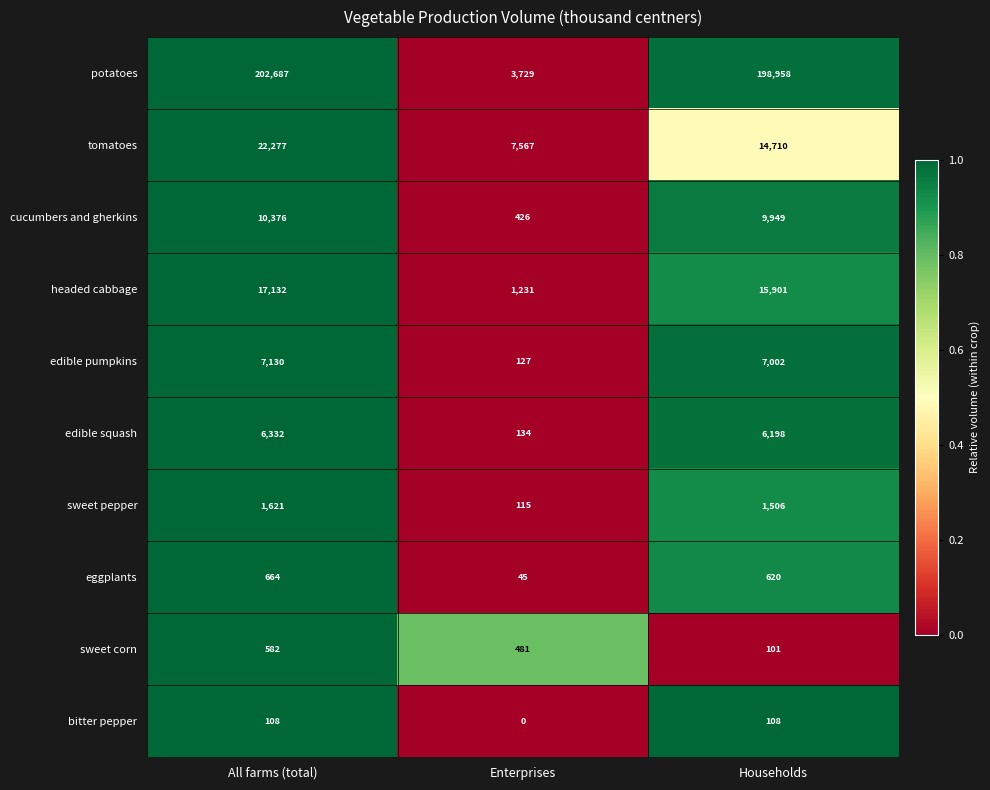

The value of sweet corn at Households is 101. True or false?

True